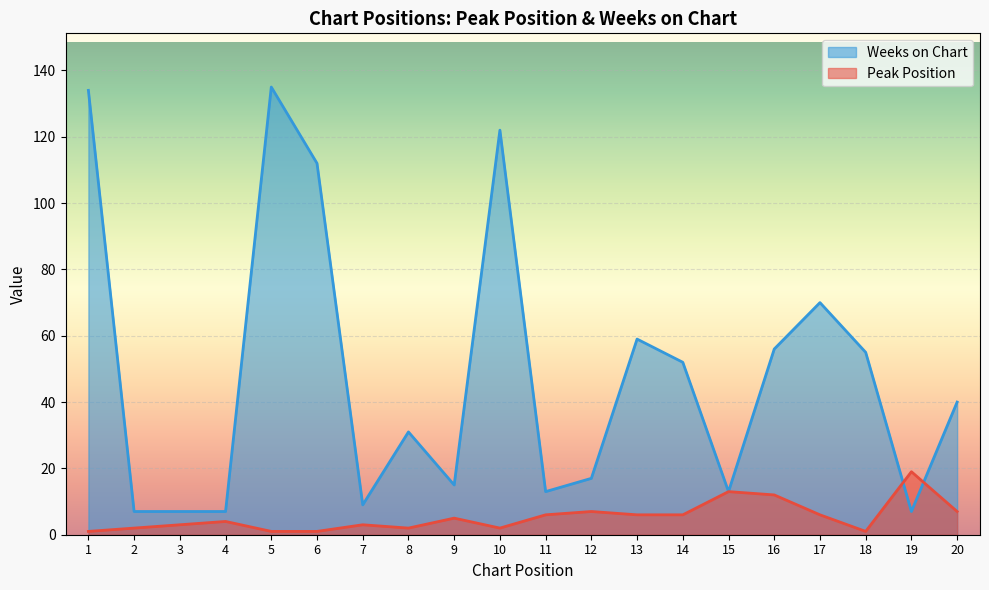

The value of Peak Position at 12 is 1. True or false?

False